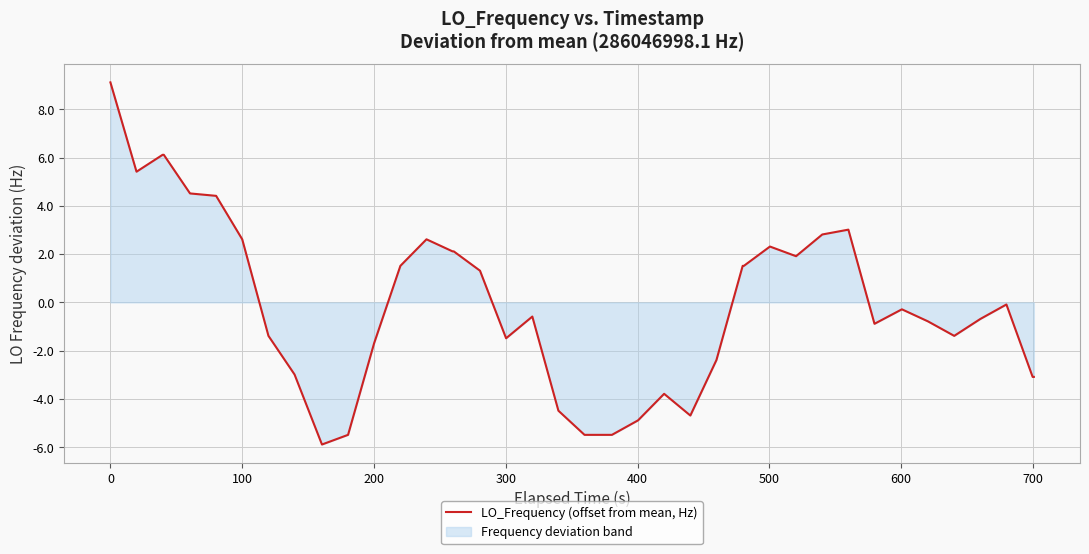

What is the difference between the maximum and minimum values?

15.0